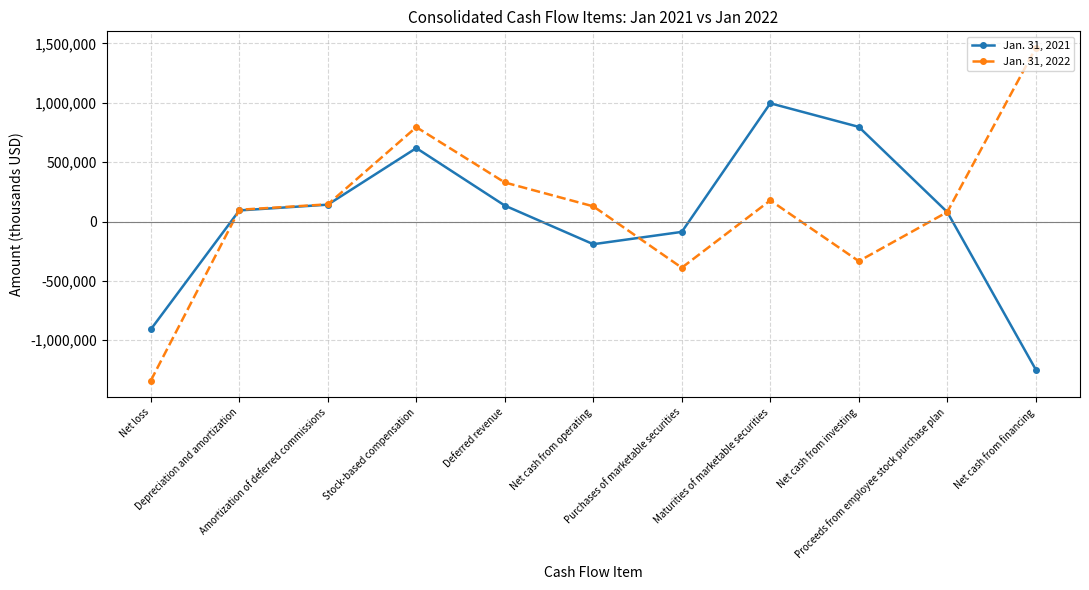

What is the label of the 4th point from the right?

Maturities of marketable securities